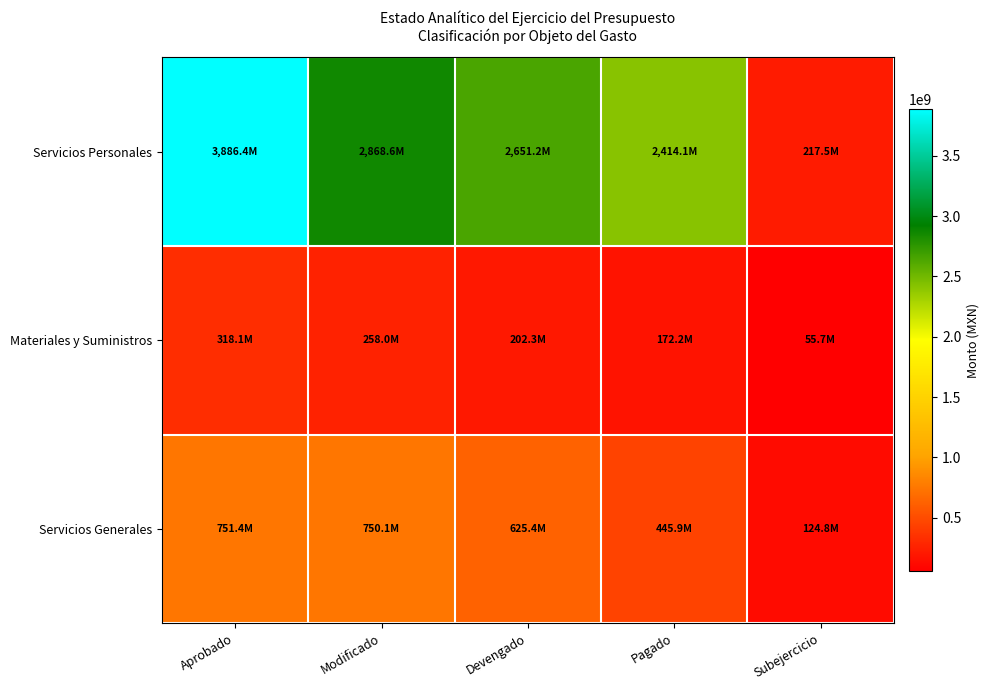

At how many categories does at least one series exceed 2915595549?

1